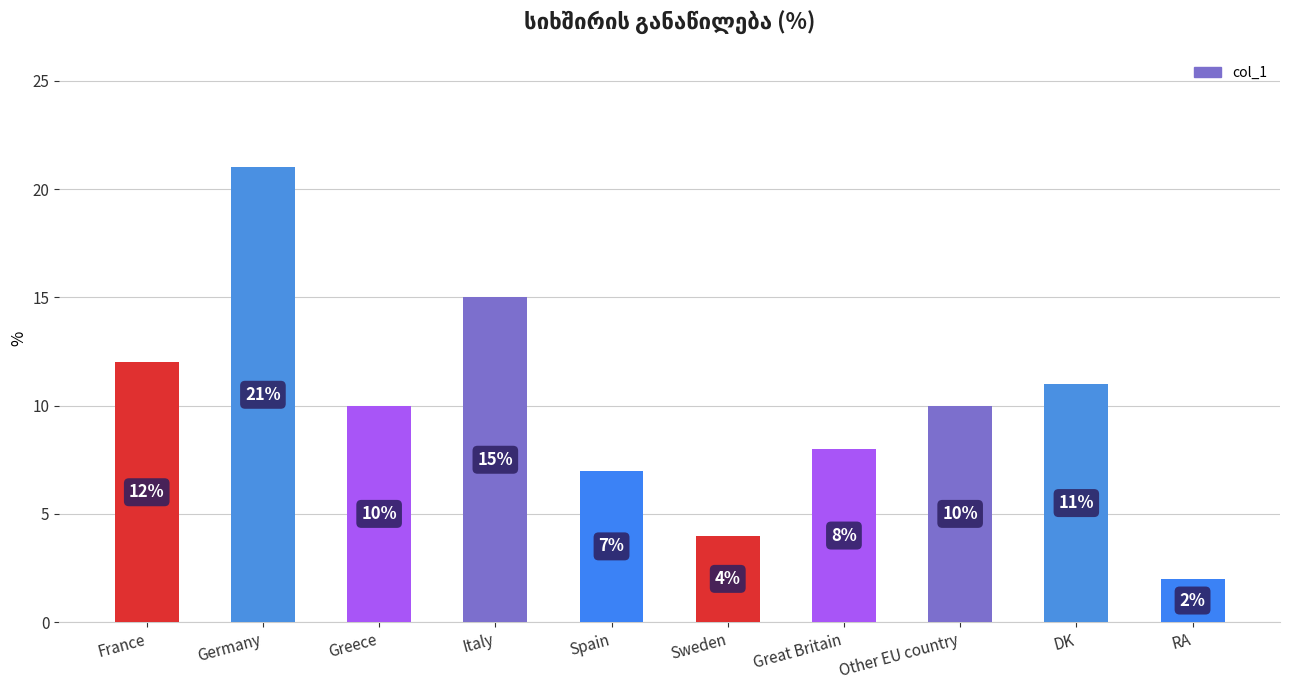

What is the label of the 9th bar from the left?

DK